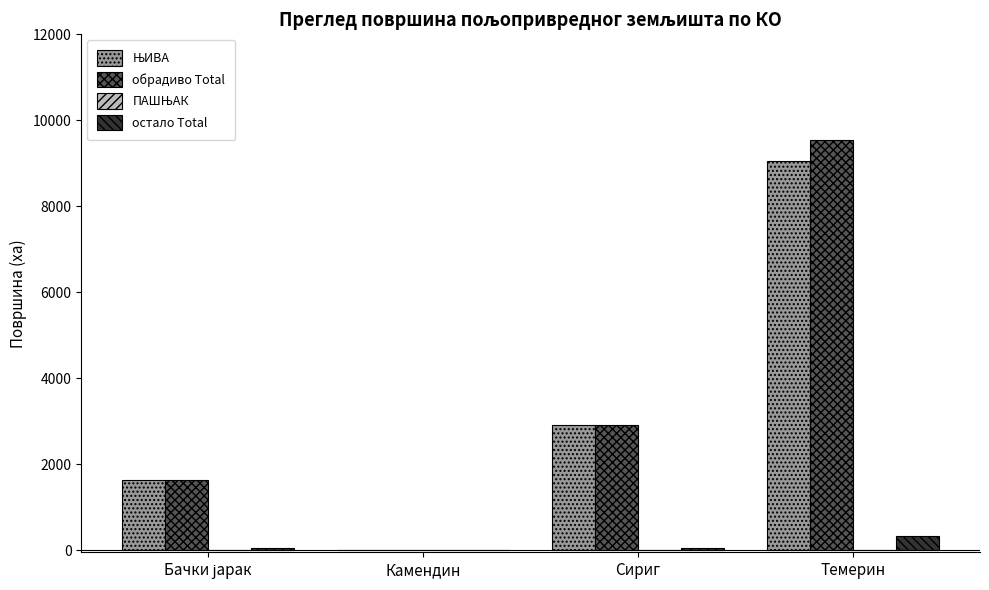

Which series changed the most between Камендин and Сириг?

обрадиво Total